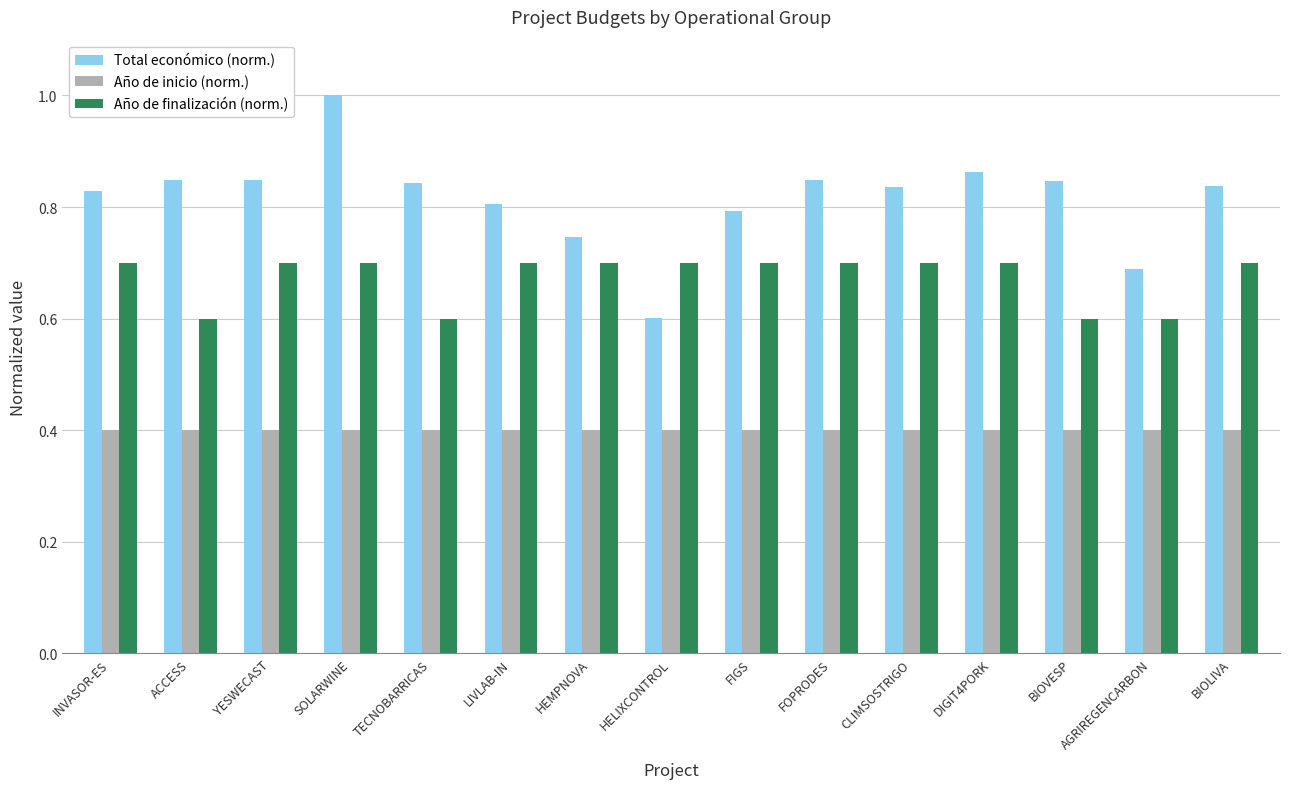

How many bars are there in each group?

3